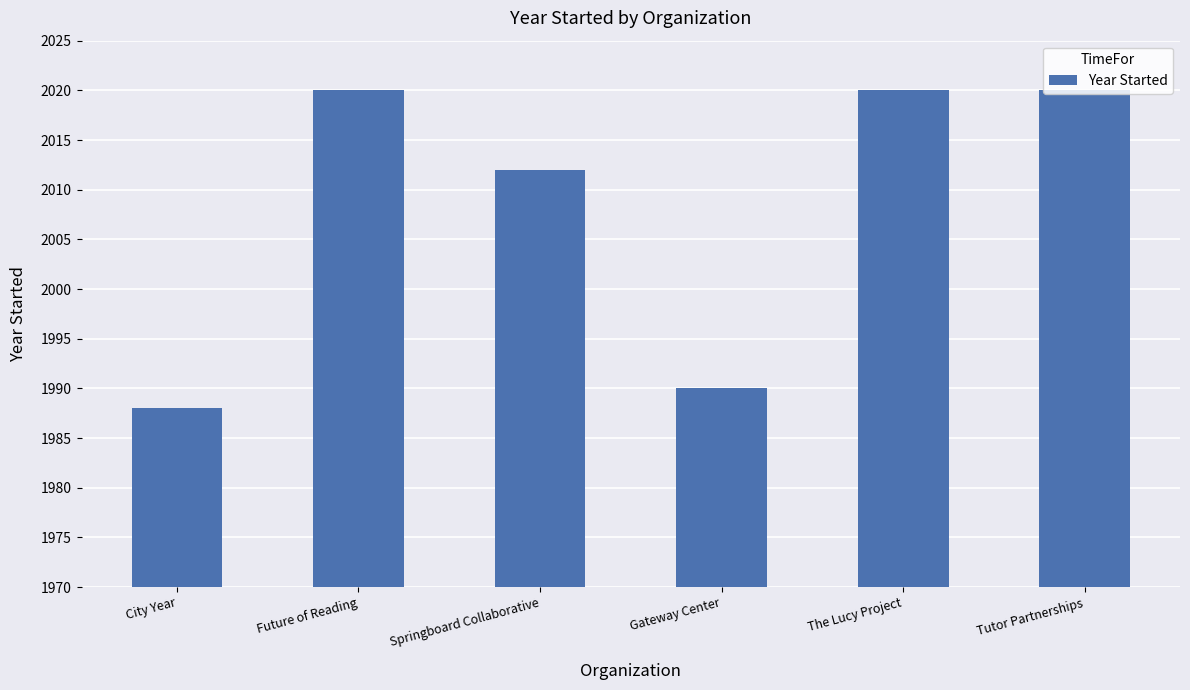

What is the ratio of the value at Tutor Partnerships to the value at The Lucy Project?

1.0